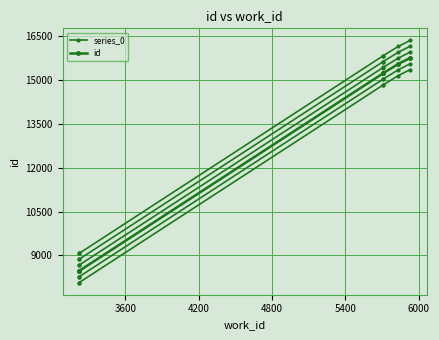

What is the highest value of the id series?

15760